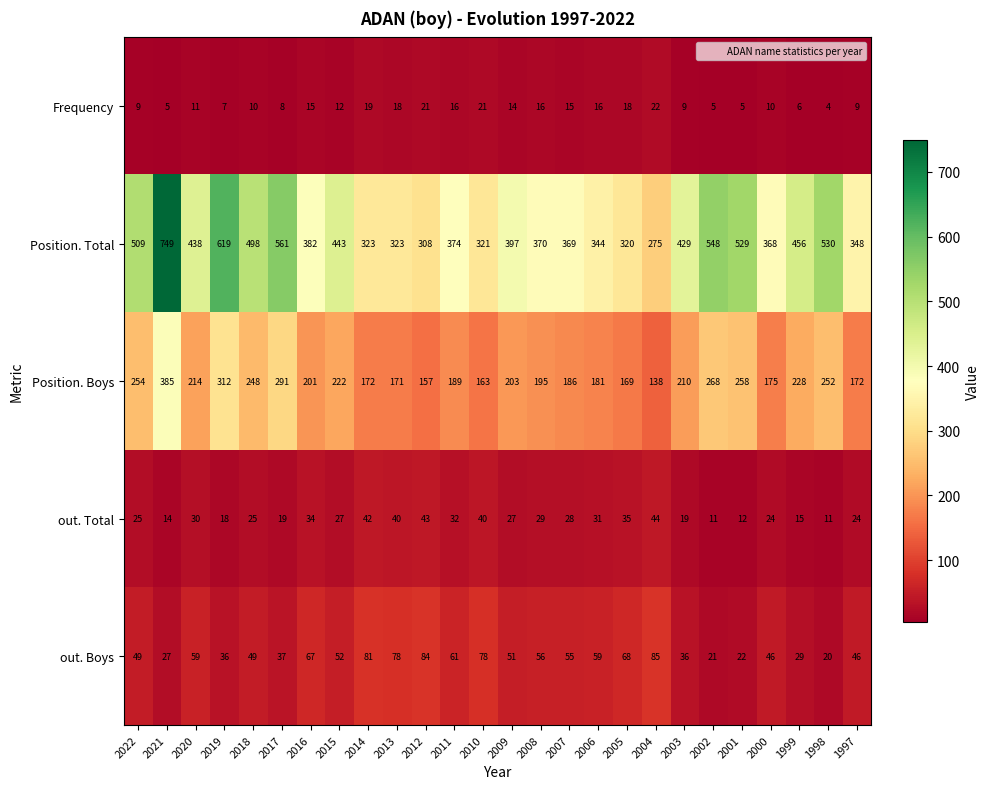

What is the total value across all series at 2001?

826